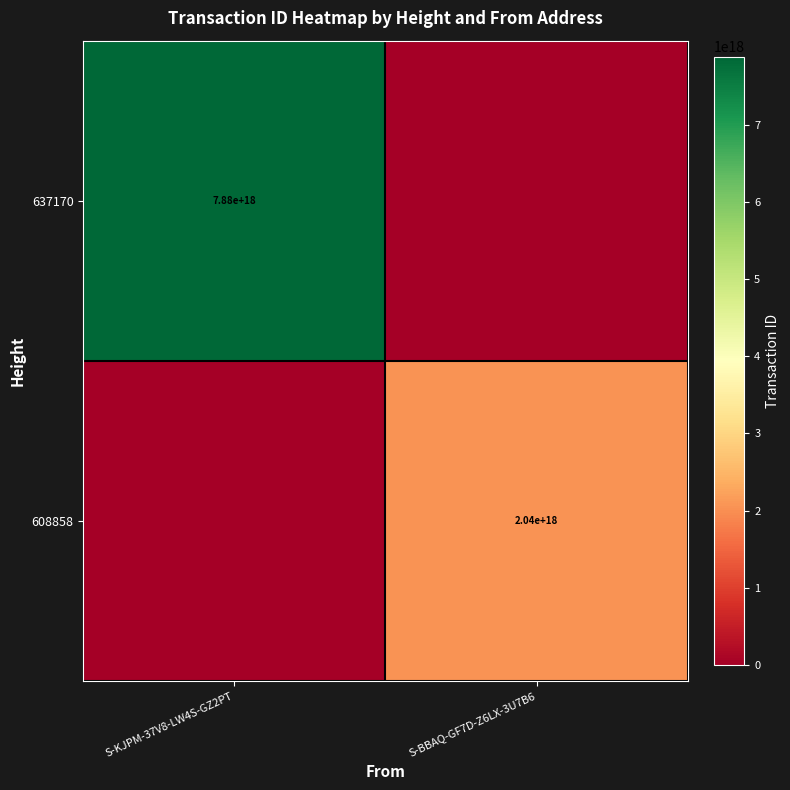

The 637170 series shows 7880000000000000000 at S-KJPM-37V8-LW4S-GZ2PT. True or false?

True